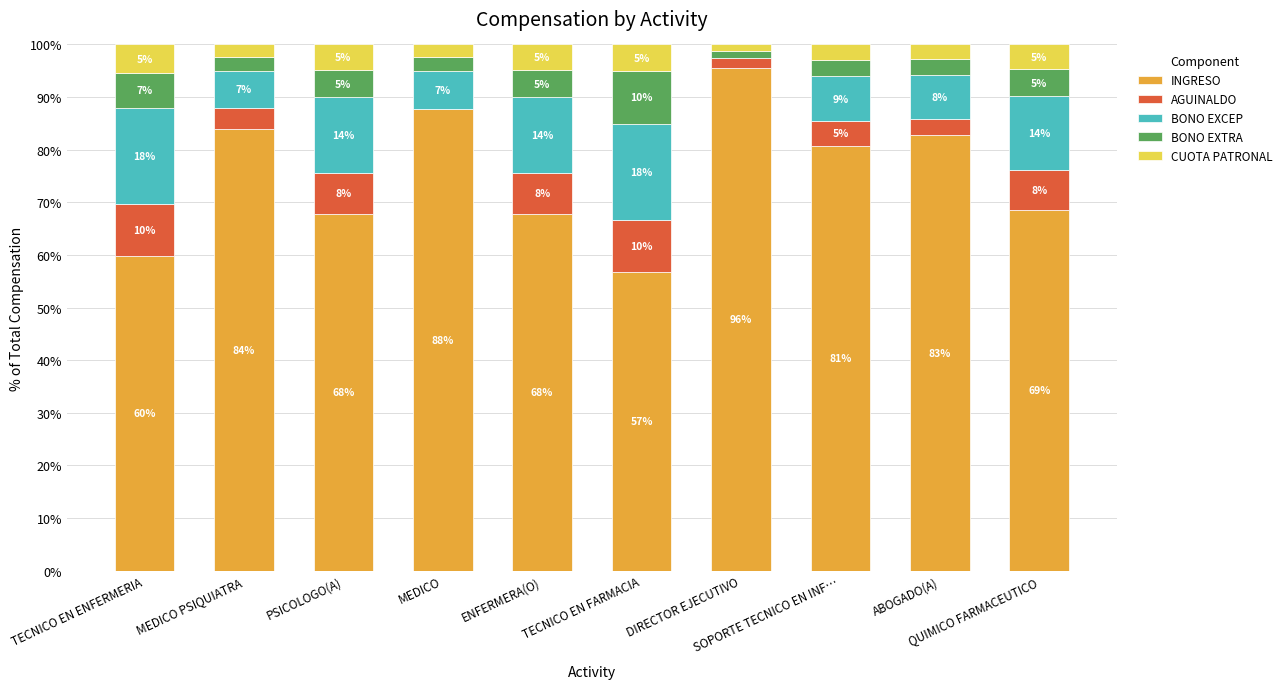

What is the average value of the CUOTA PATRONAL series?

3.7